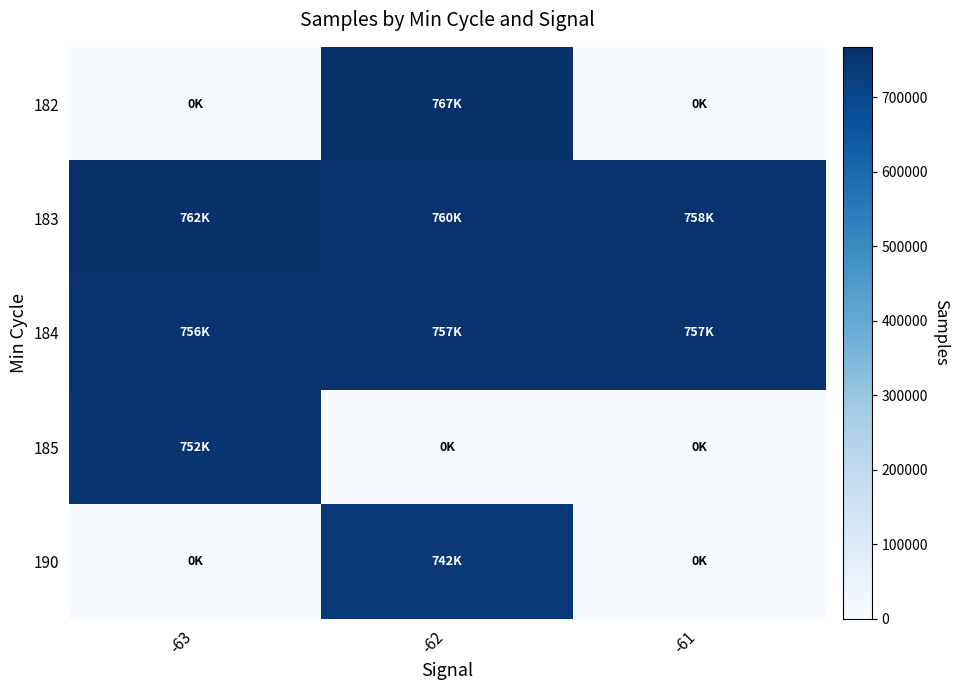

Between -61 and -62, which is larger?

-62